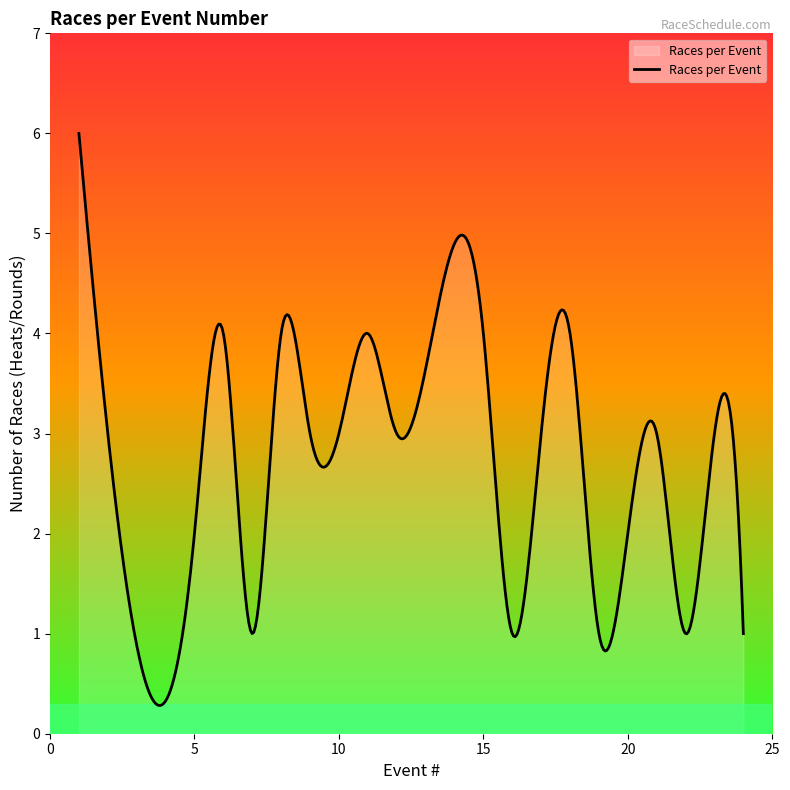

What is the difference between the maximum and minimum values?

5.7